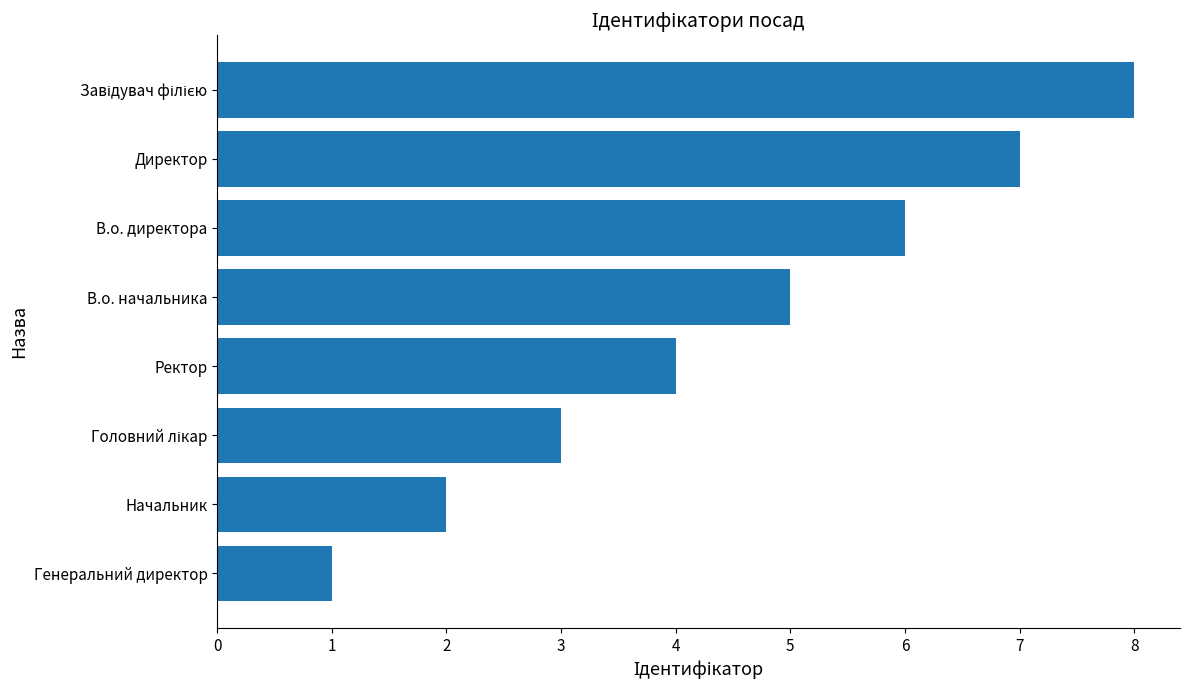

What value does the data have at В.о. начальника?

5